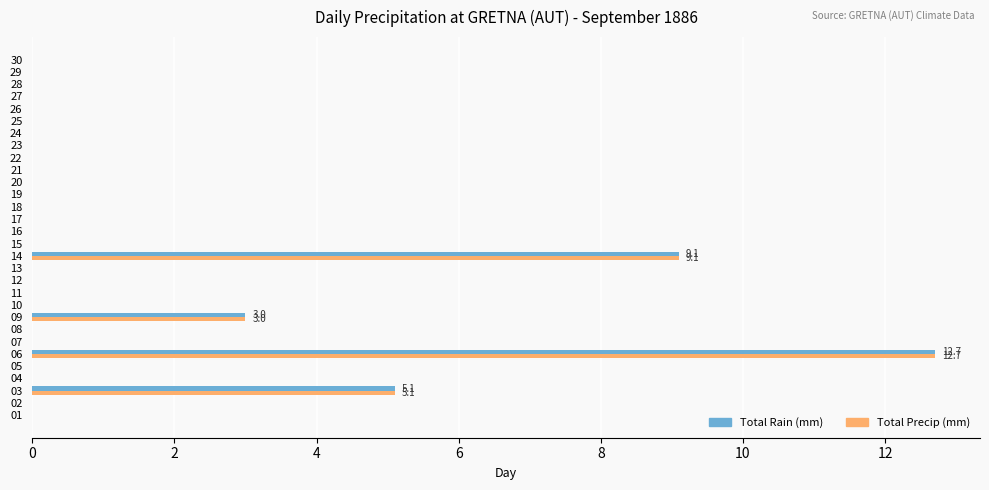

What is the maximum value for Total Precip (mm)?

12.7